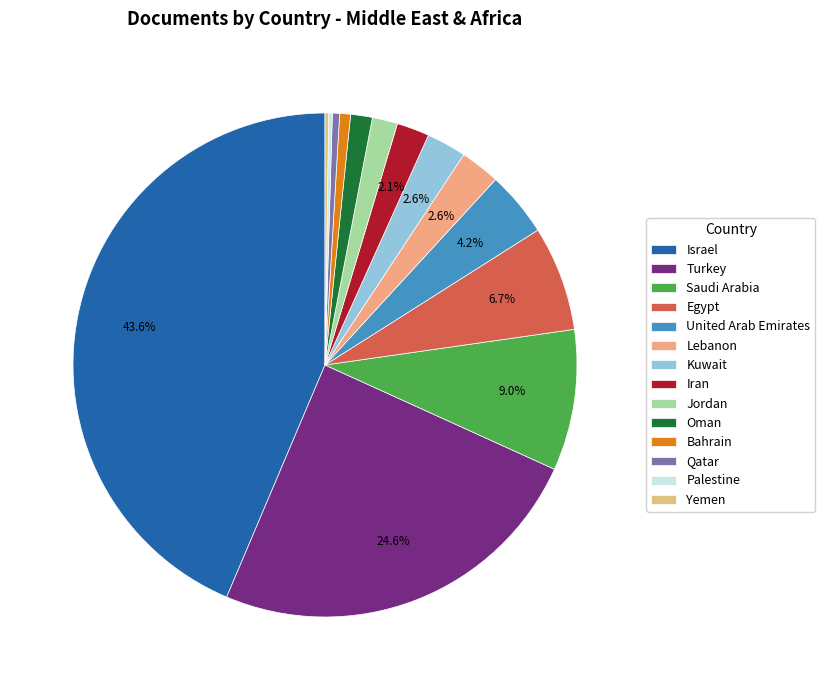

Approximately how many times larger is the value at Jordan compared to Palestine?

7.0